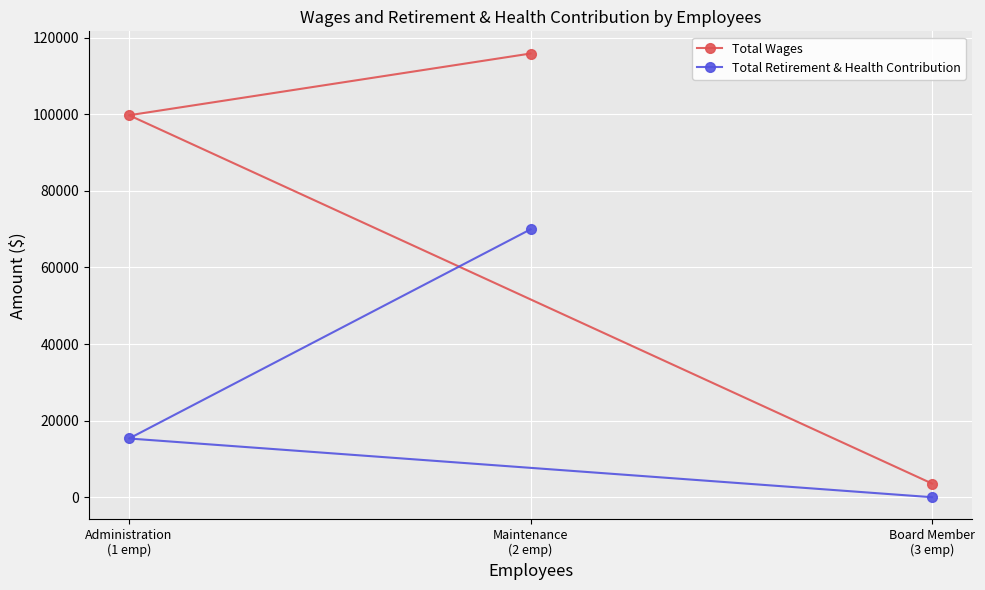

Between Maintenance
(2 emp) and Board Member
(3 emp), which series saw the biggest shift?

Total Wages